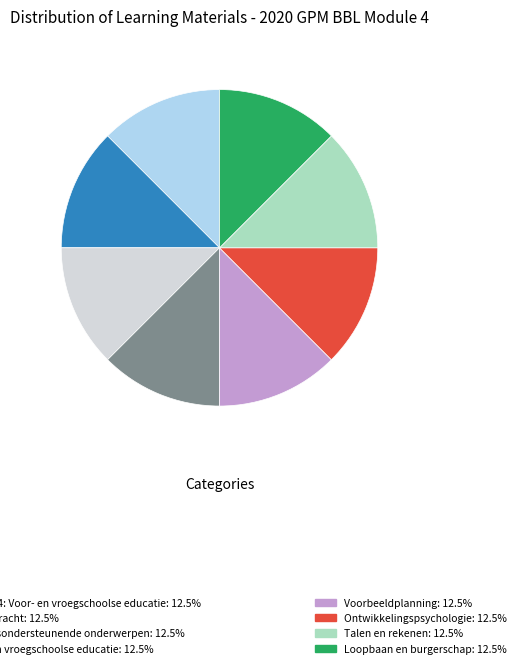

Is there any slice that represents more than half of the pie?

No